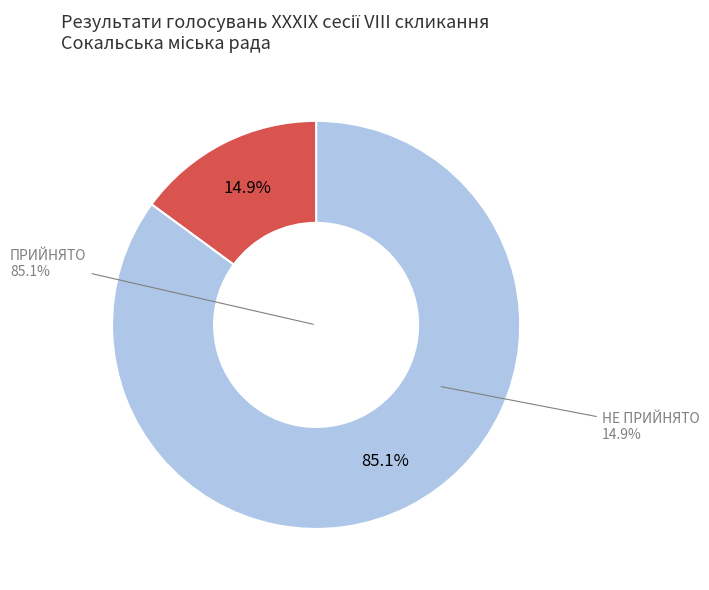

What percentage is the НЕ ПРИЙНЯТО slice, to the nearest percent?

15%